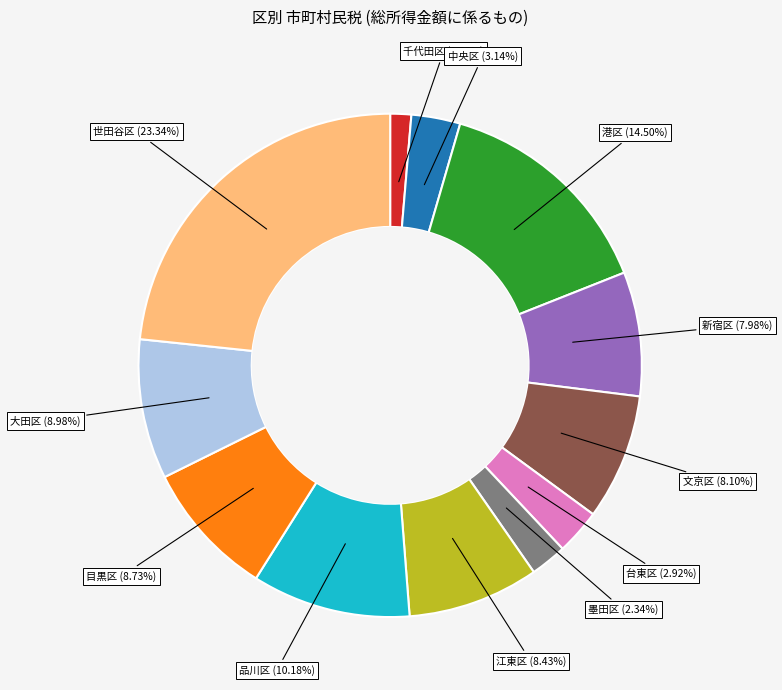

What is the ratio of the value at 江東区 (8.43%) to the value at 目黒区 (8.73%)?

1.0